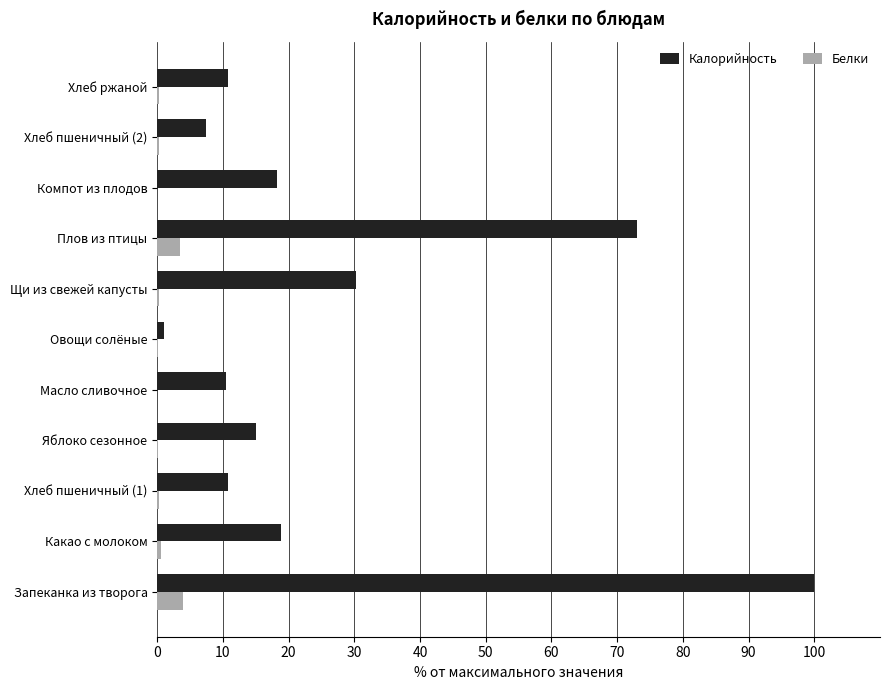

What is the maximum value for Белки?

4.0